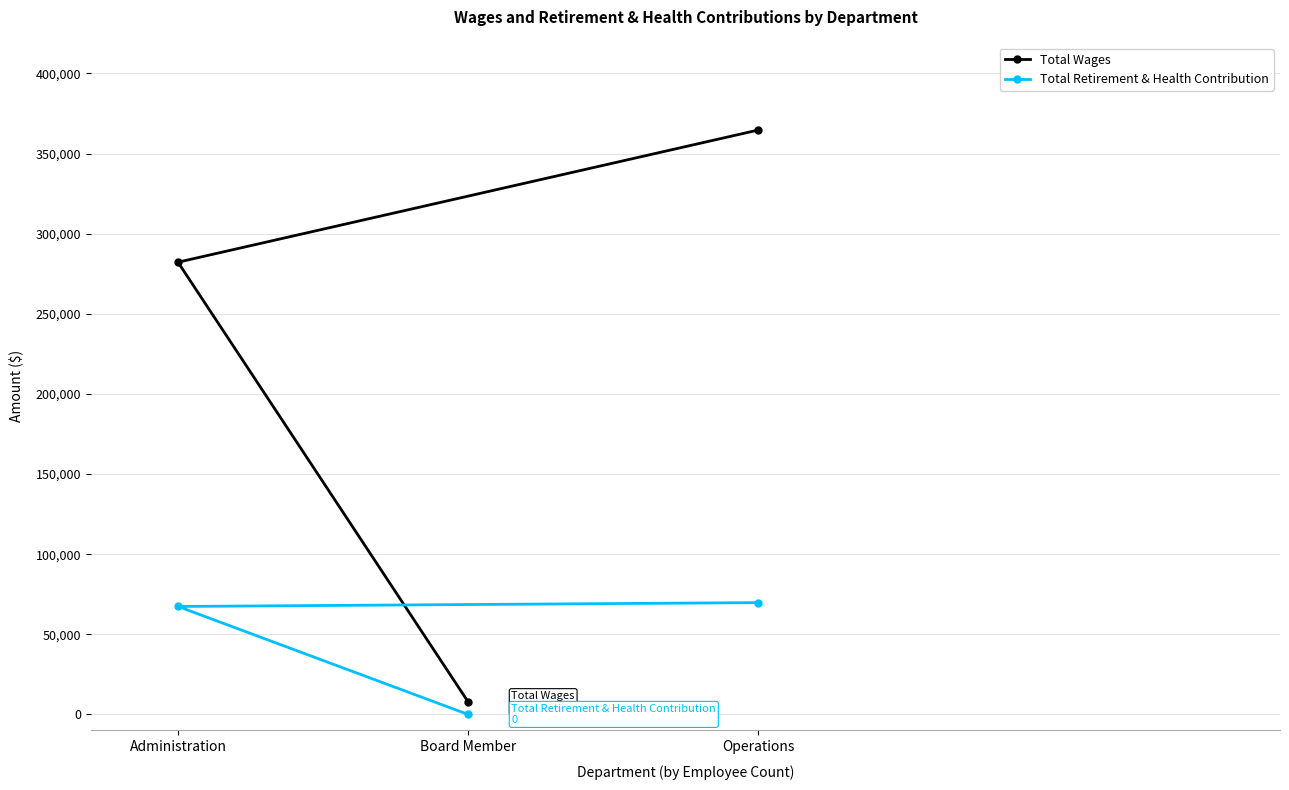

What is the difference between the maximum and minimum values in the Total Wages series?

356703